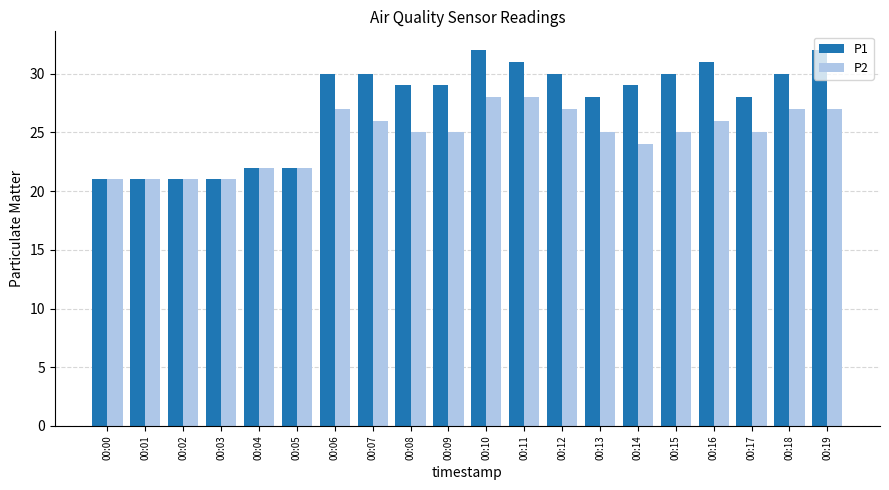

What are all the series names shown in the legend?

P1, P2